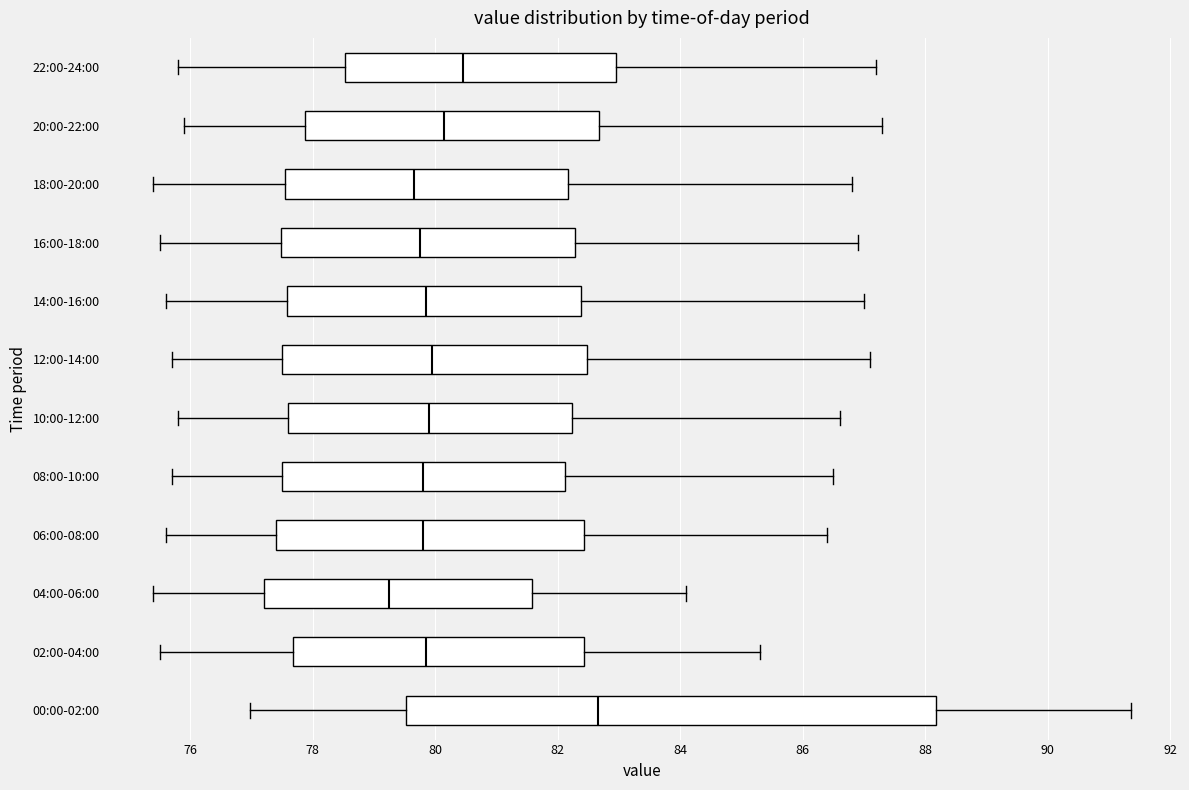

Reading bottom to top, read every box against the x-axis: the position of its median line, the range the box covers, and the ends of its whiskers. The values are not printed on the chart, so give them approximately, as read against the axis.

00:00-02:00: median 82.6, box 79.6 to 88.2, whiskers 77.0 to 91.4
02:00-04:00: median 79.8, box 77.6 to 82.4, whiskers 75.6 to 85.4
04:00-06:00: median 79.2, box 77.2 to 81.6, whiskers 75.4 to 84.2
06:00-08:00: median 79.8, box 77.4 to 82.4, whiskers 75.6 to 86.4
08:00-10:00: median 79.8, box 77.6 to 82.2, whiskers 75.8 to 86.6
10:00-12:00: median 80.0, box 77.6 to 82.2, whiskers 75.8 to 86.6
12:00-14:00: median 80.0, box 77.6 to 82.4, whiskers 75.8 to 87.2
14:00-16:00: median 79.8, box 77.6 to 82.4, whiskers 75.6 to 87.0
16:00-18:00: median 79.8, box 77.4 to 82.2, whiskers 75.6 to 87.0
18:00-20:00: median 79.6, box 77.6 to 82.2, whiskers 75.4 to 86.8
20:00-22:00: median 80.2, box 77.8 to 82.6, whiskers 76.0 to 87.4
22:00-24:00: median 80.4, box 78.6 to 83.0, whiskers 75.8 to 87.2